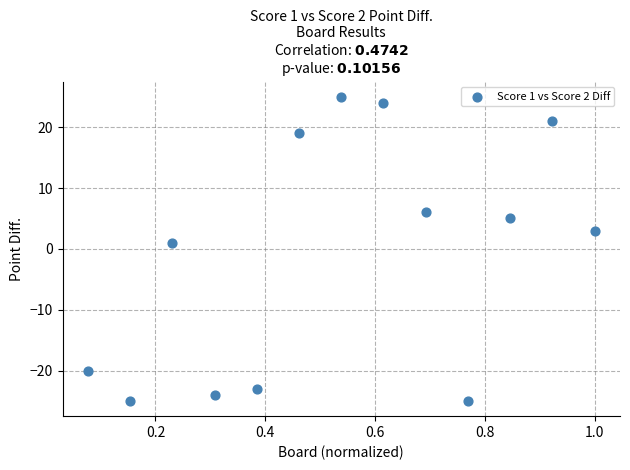

What is the range of Y values (max minus min)?

50